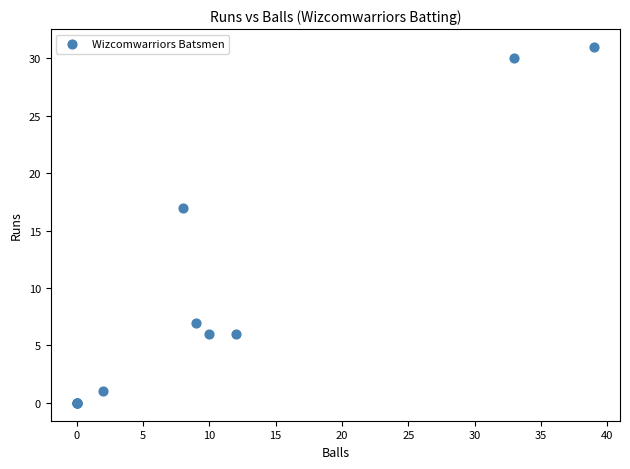

What Y value in the scatter plot is closest to 15?

17